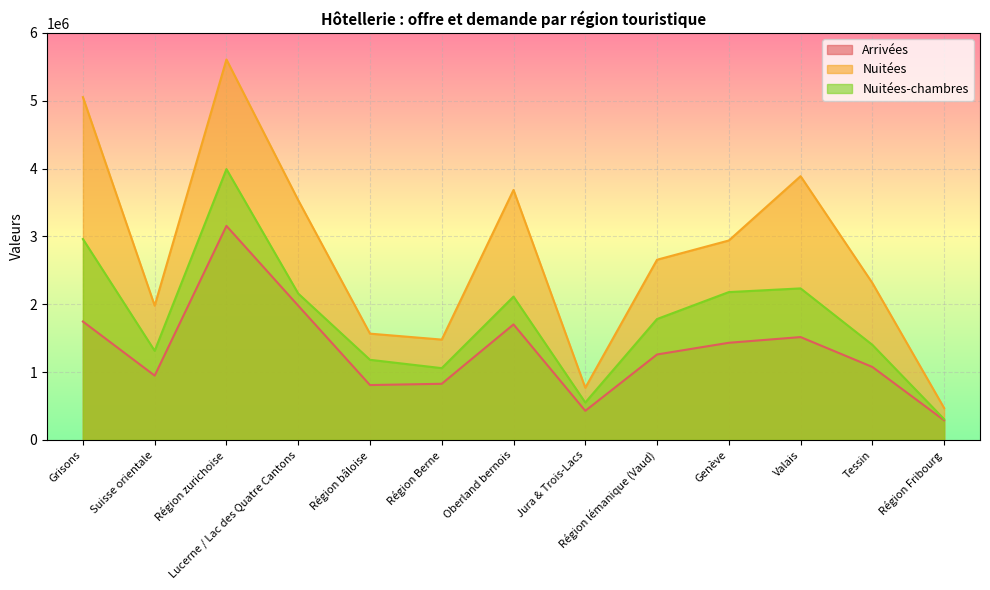

What is the difference between the second highest and second lowest values in the Arrivées series?

1549813